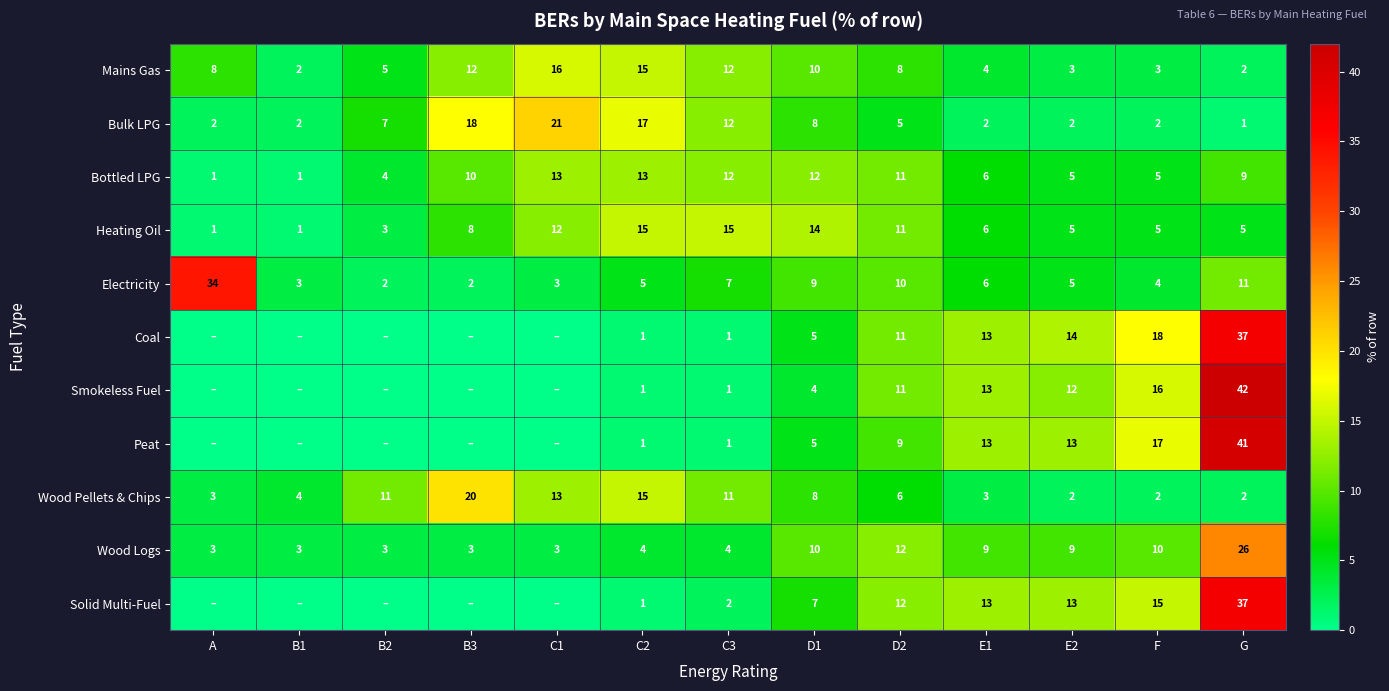

Which has a higher value, C2 or E2?

C2